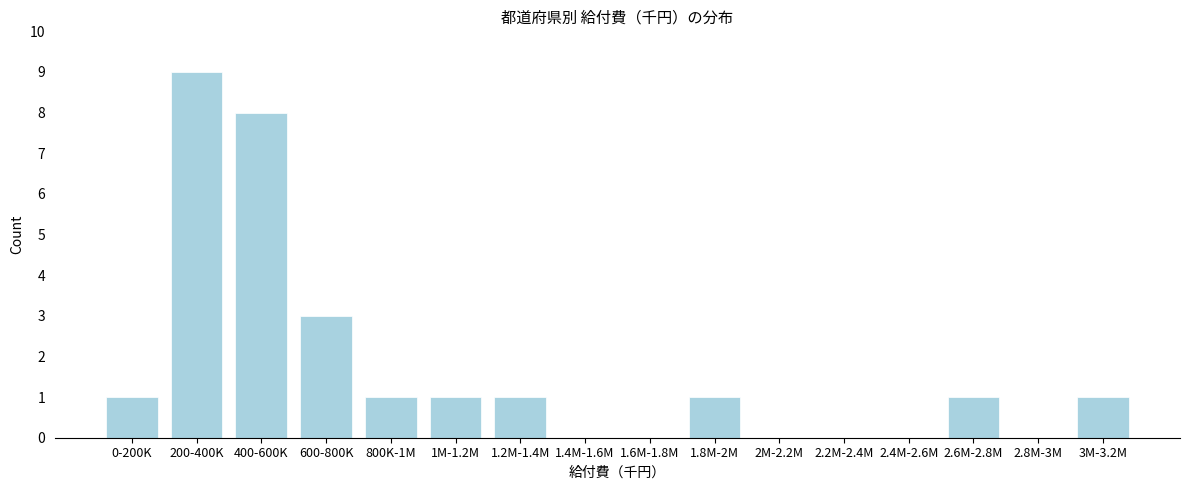

Reading right to left, extract all data points from this chart.

3M-3.2M=1	2.8M-3M=0	2.6M-2.8M=1	2.4M-2.6M=0	2.2M-2.4M=0	2M-2.2M=0	1.8M-2M=1	1.6M-1.8M=0	1.4M-1.6M=0	1.2M-1.4M=1	1M-1.2M=1	800K-1M=1	600-800K=3	400-600K=8	200-400K=9	0-200K=1